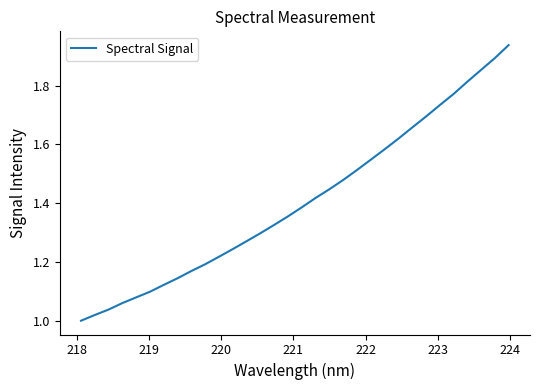

What is the difference between the maximum and minimum values?

0.9